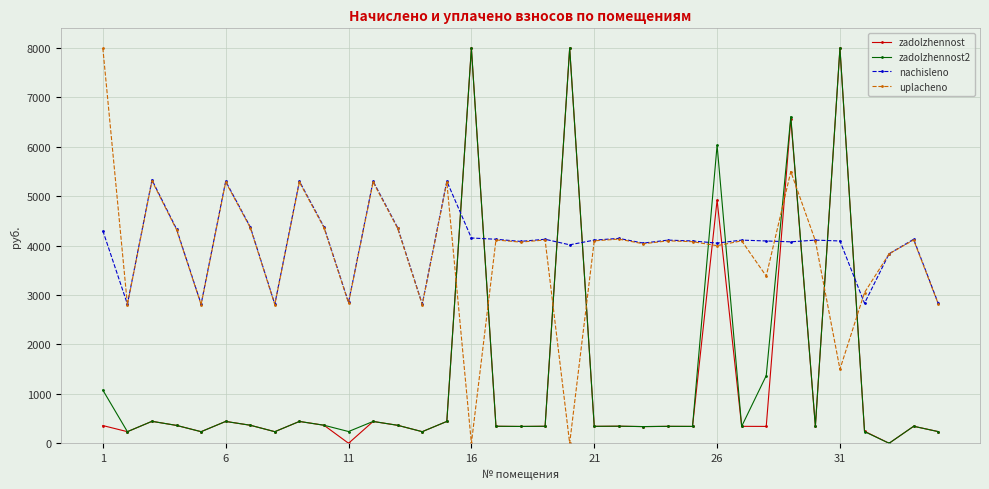

What is the value of the nachisleno point at the 23rd from the left?

4052.2